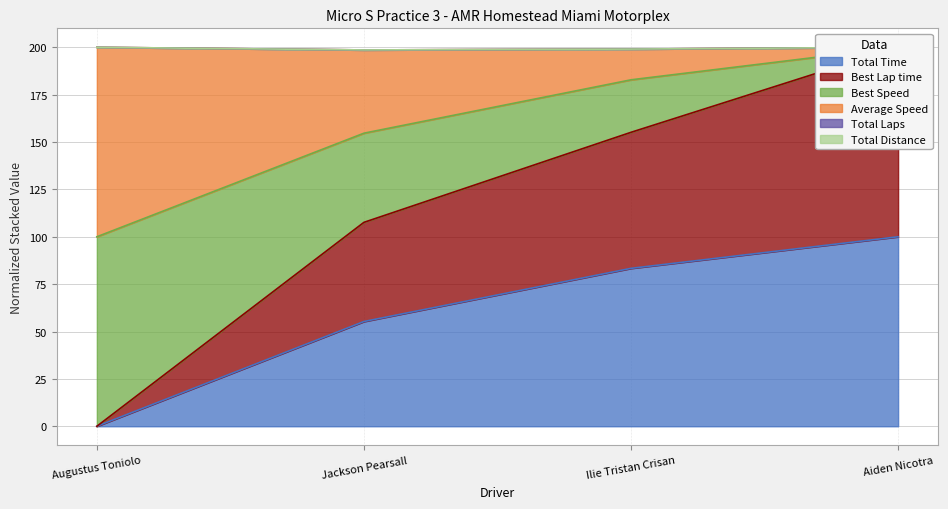

Is the value of Total Time at Aiden Nicotra greater than the value of Best Speed at Augustus Toniolo?

No